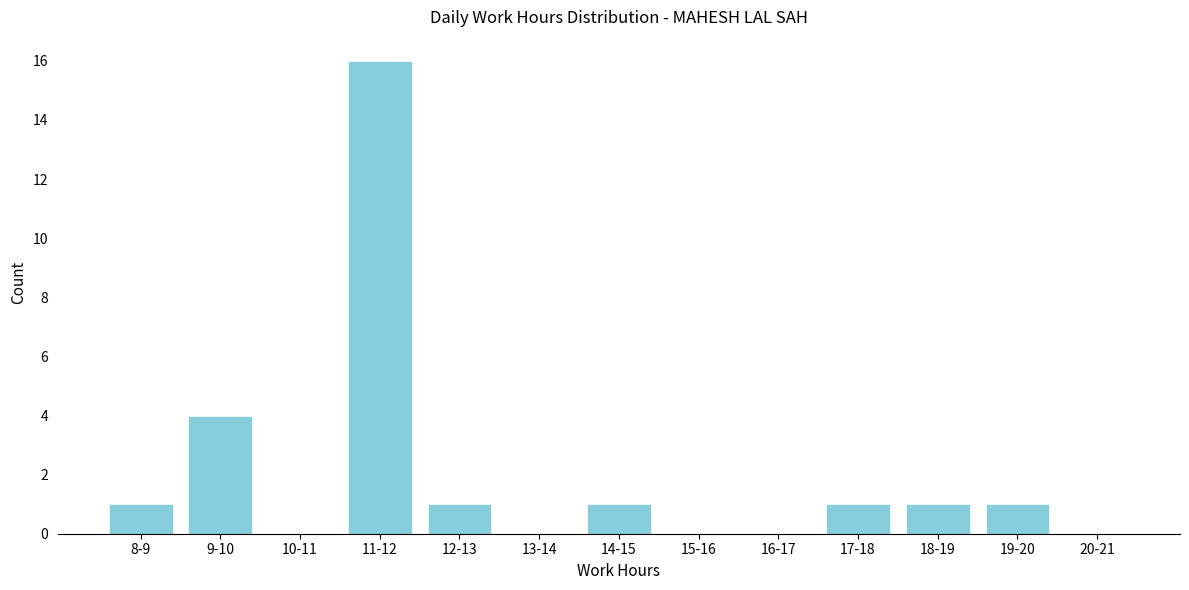

Reading left to right, list all the values displayed in this chart.

8-9=1	9-10=4	10-11=0	11-12=16	12-13=1	13-14=0	14-15=1	15-16=0	16-17=0	17-18=1	18-19=1	19-20=1	20-21=0